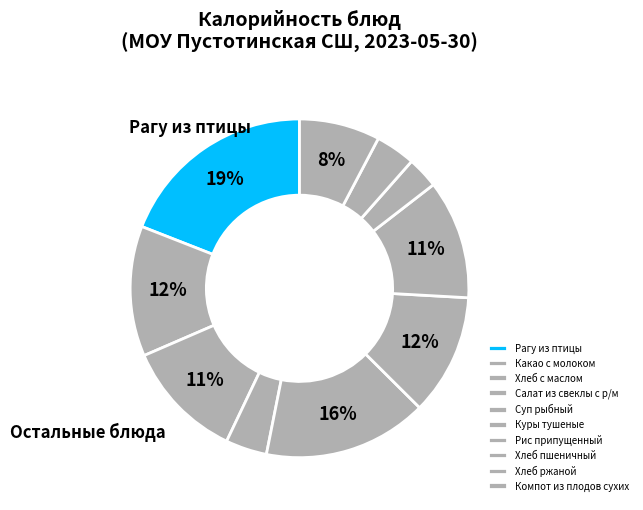

What is the largest slice in the pie chart?

Рагу из птицы